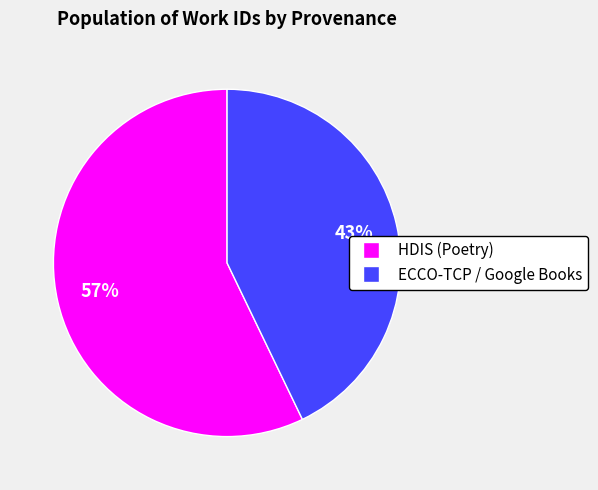

Is there a majority slice in this chart?

Yes